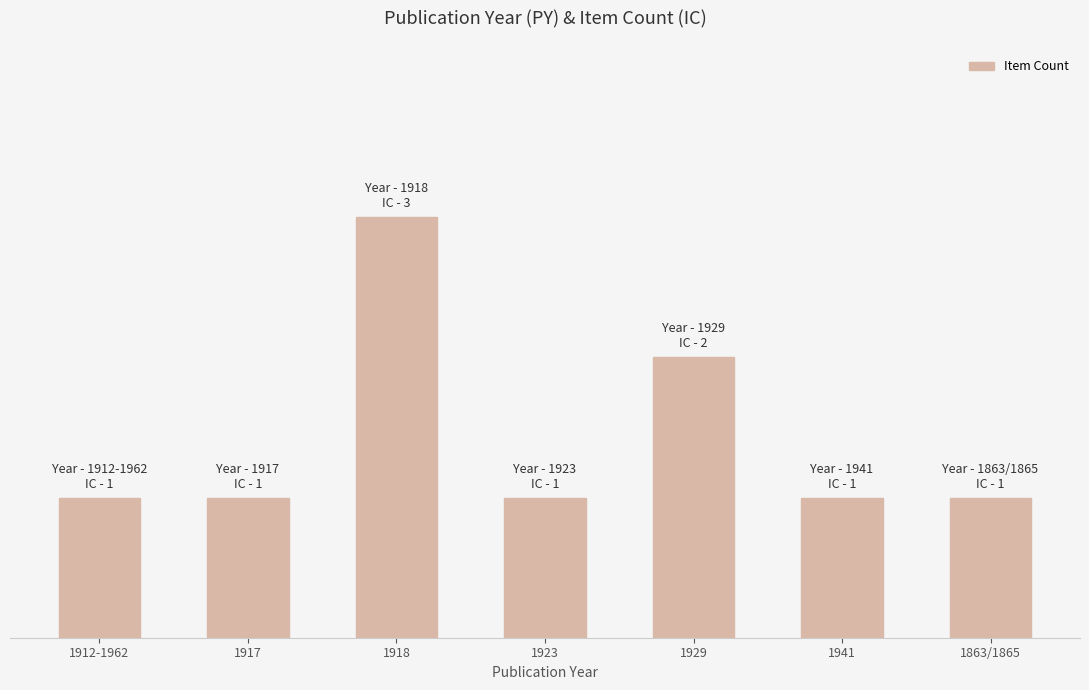

How many values are between 1 and 2?

6